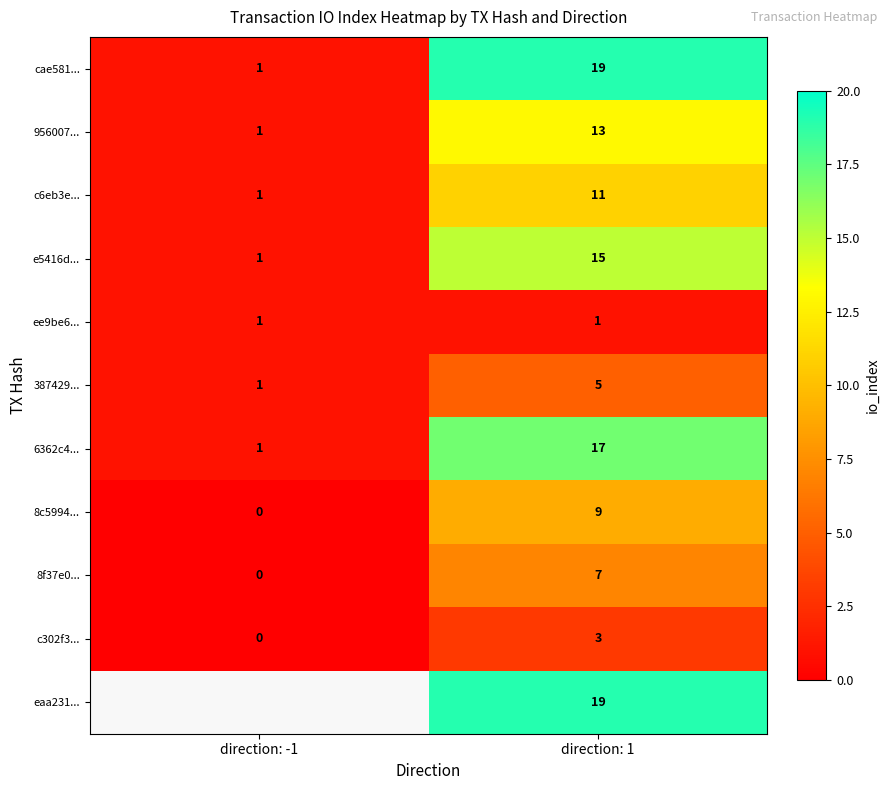

How many categories are shown in the chart?

2